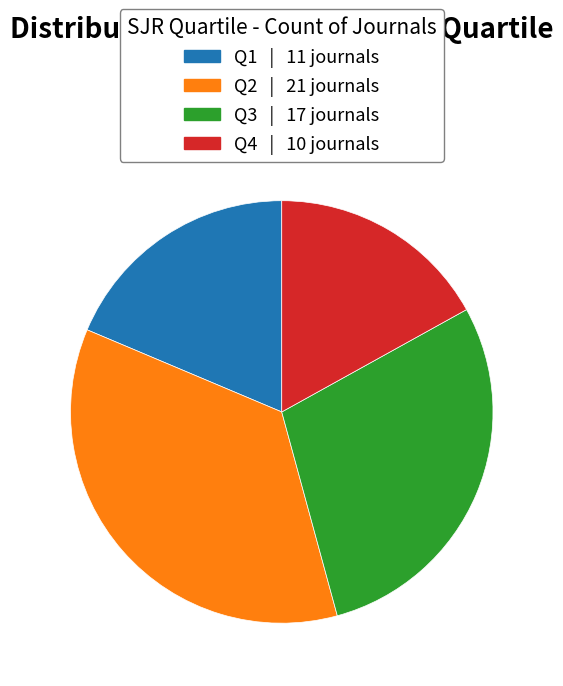

Which has a higher value, Q1 or Q4?

Q1